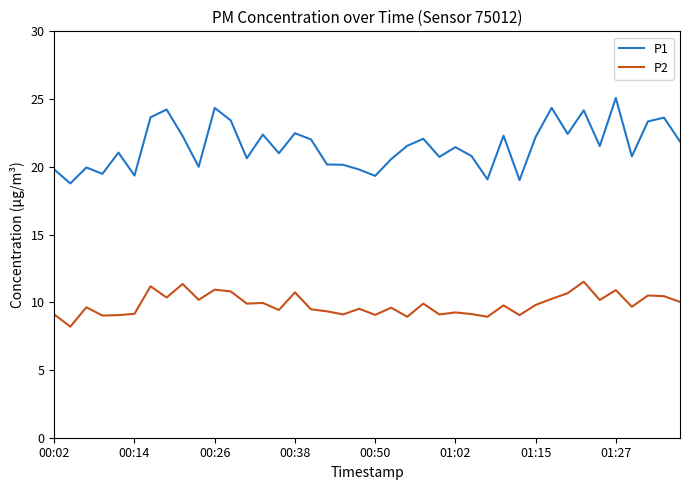

True or false: P2 has more than 0 interior local peaks.

True